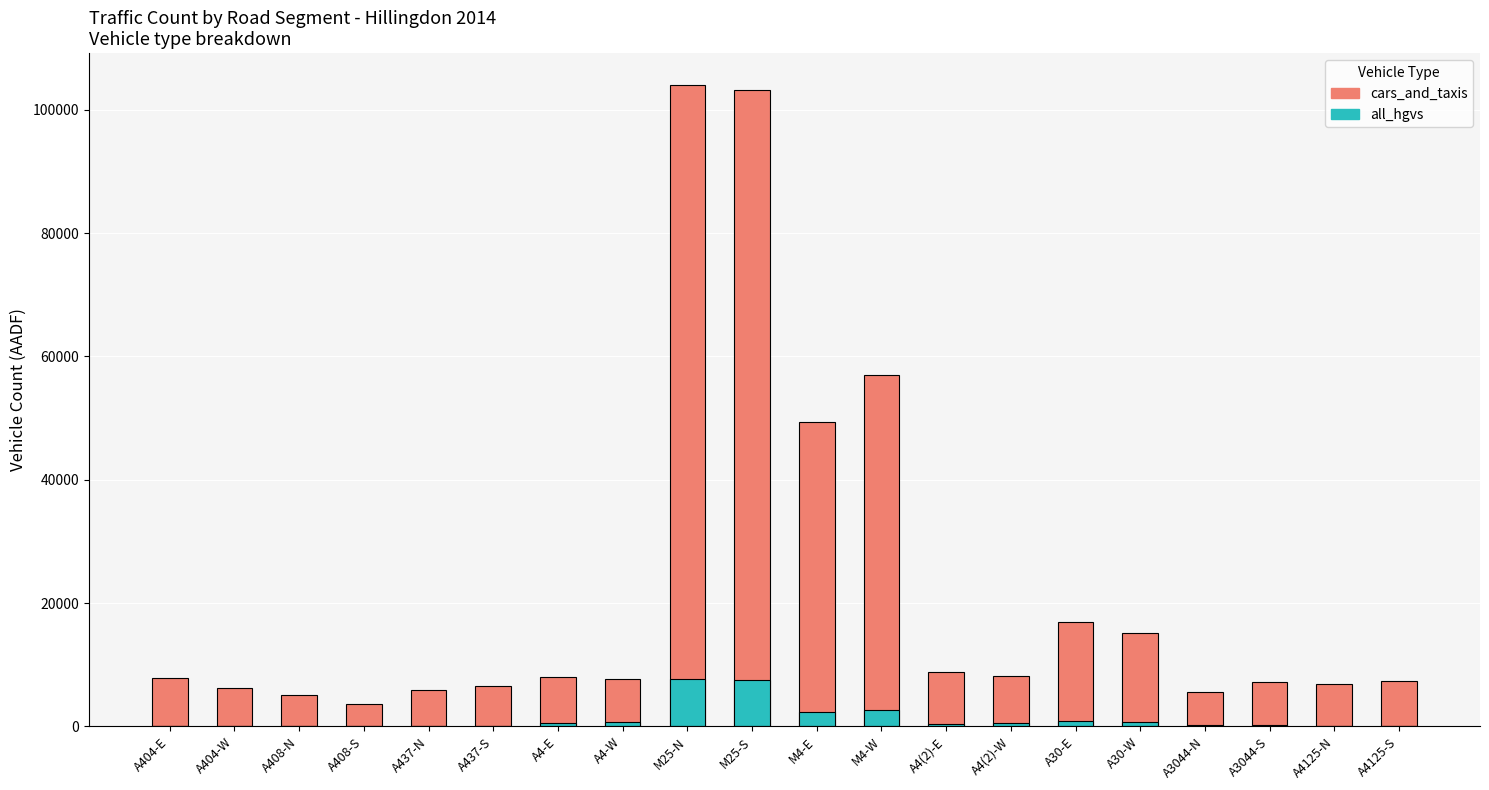

At which label does all_hgvs first exceed 457?

A4-E